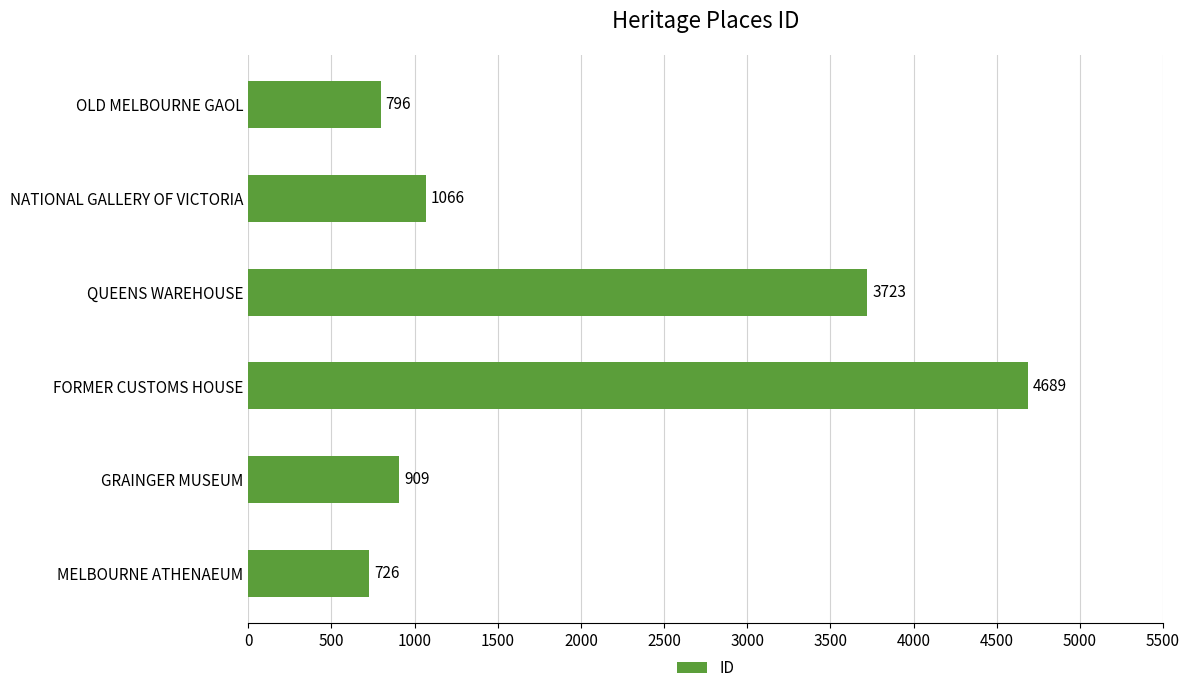

List the labels in order of value, smallest first.

MELBOURNE ATHENAEUM, OLD MELBOURNE GAOL, GRAINGER MUSEUM, NATIONAL GALLERY OF VICTORIA, QUEENS WAREHOUSE, FORMER CUSTOMS HOUSE